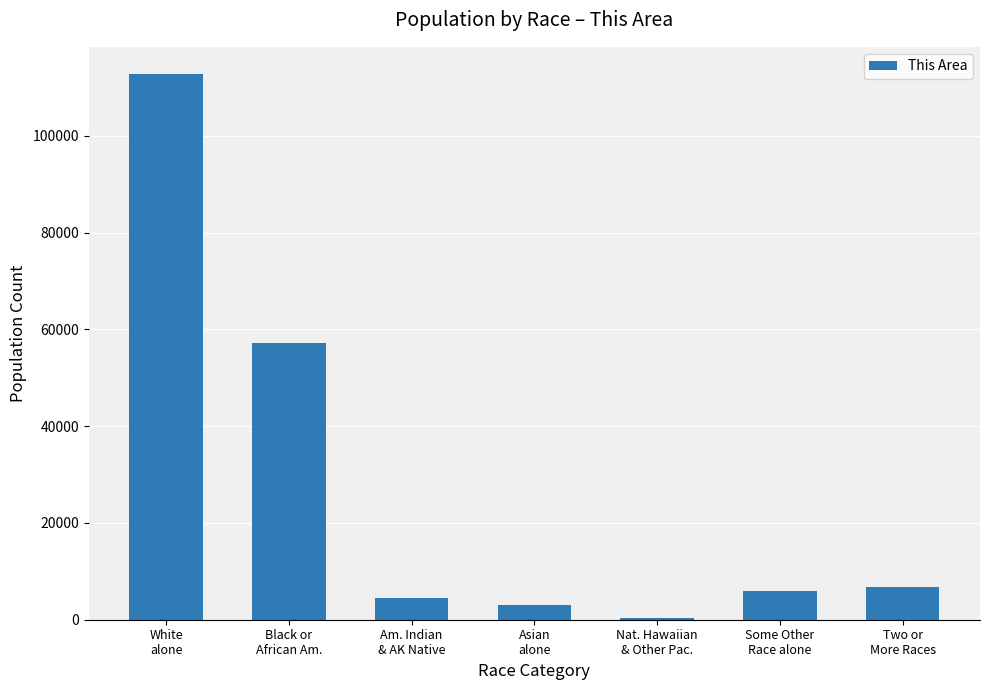

Count the number of data series in this chart.

1